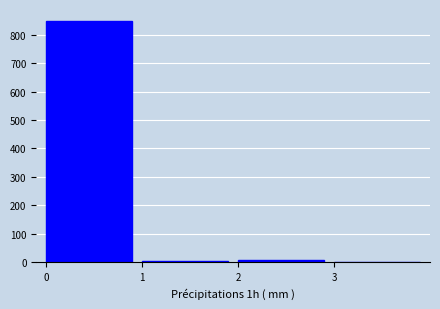

Over which range of the x-axis is the bar tallest?

0 to 1